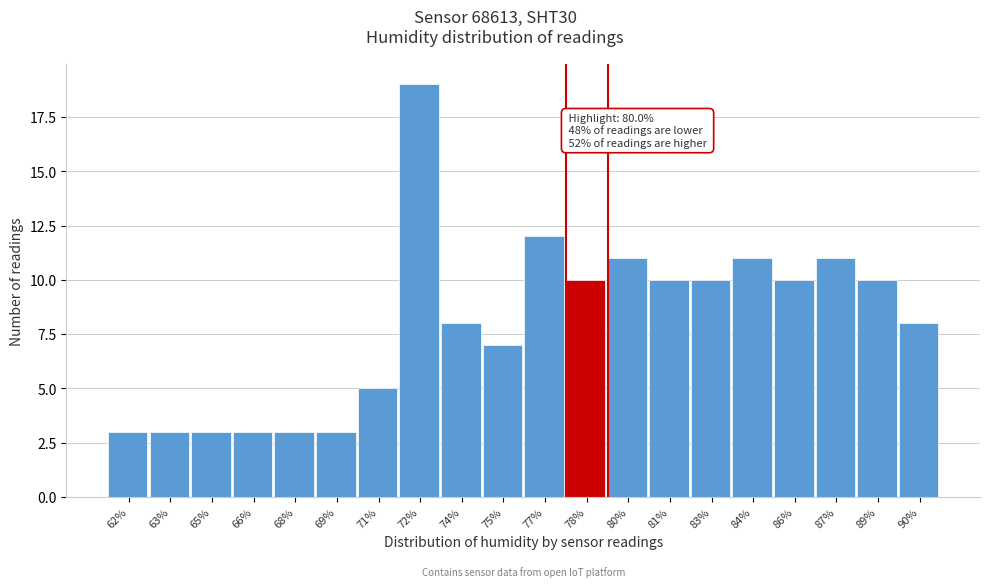

Reading right to left, list all the values displayed in this chart.

90%=8	89%=10	87%=11	86%=10	84%=11	83%=10	81%=10	80%=11	78%=10	77%=12	75%=7	74%=8	72%=19	71%=5	69%=3	68%=3	66%=3	65%=3	63%=3	62%=3